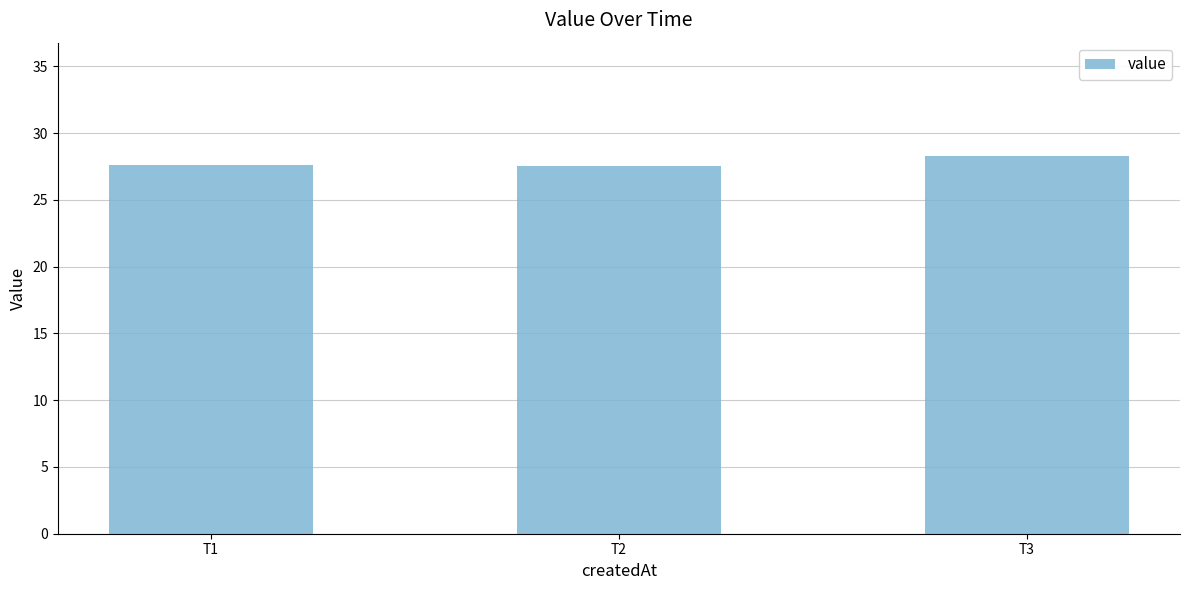

What is the value of the 3rd bar from the left?

28.3